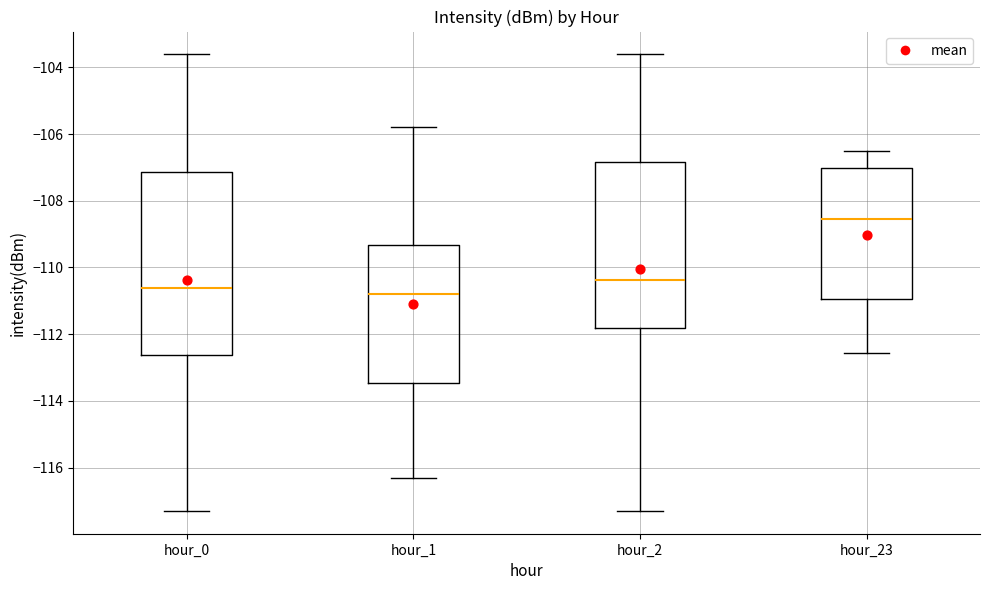

Reading left to right, read every box against the y-axis: the position of its median line, the range the box covers, and the ends of its whiskers. The values are not printed on the chart, so give them approximately, as read against the axis.

hour_0: median -110.6, box -112.6 to -107.2, whiskers -117.2 to -103.6
hour_1: median -110.8, box -113.4 to -109.4, whiskers -116.4 to -105.8
hour_2: median -110.4, box -111.8 to -106.8, whiskers -117.2 to -103.6
hour_23: median -108.6, box -111.0 to -107.0, whiskers -112.6 to -106.4